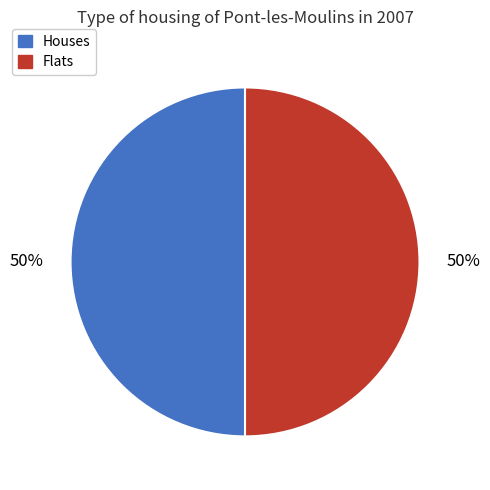

To the nearest percent, what portion does Houses represent?

50%